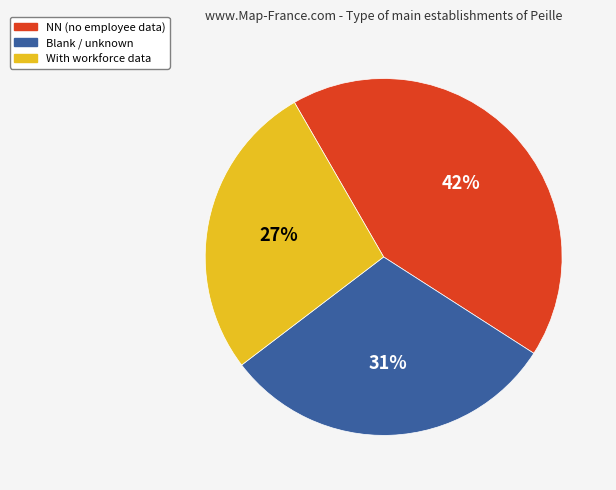

Combined, do With workforce data and NN (no employee data) account for over 50%?

Yes